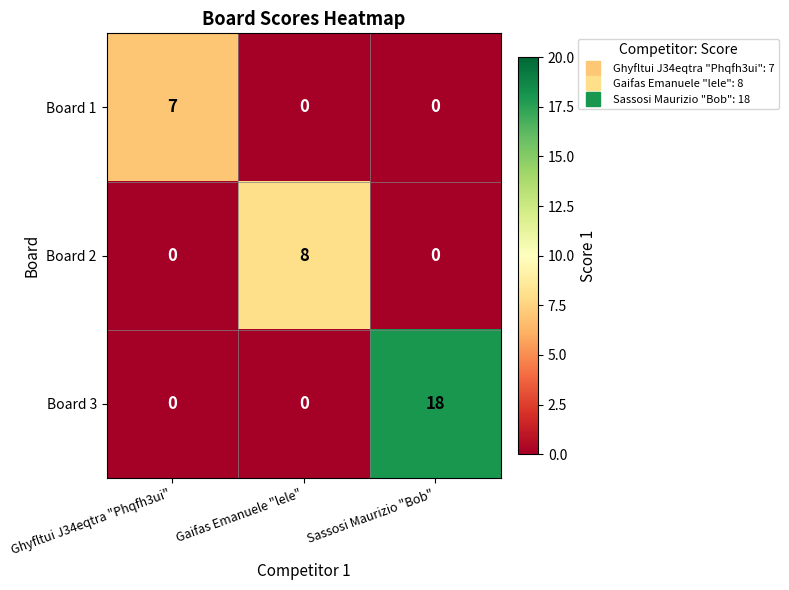

Between Ghyfltui J34eqtra "Phqfh3ui" and Sassosi Maurizio "Bob", which series saw the biggest shift?

Board 3